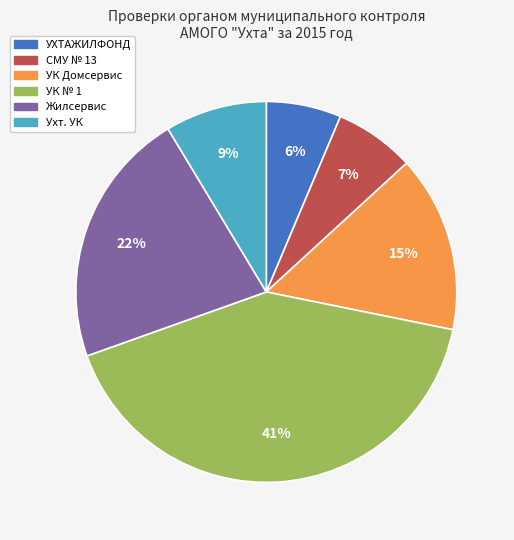

Which slice is the largest?

УК № 1